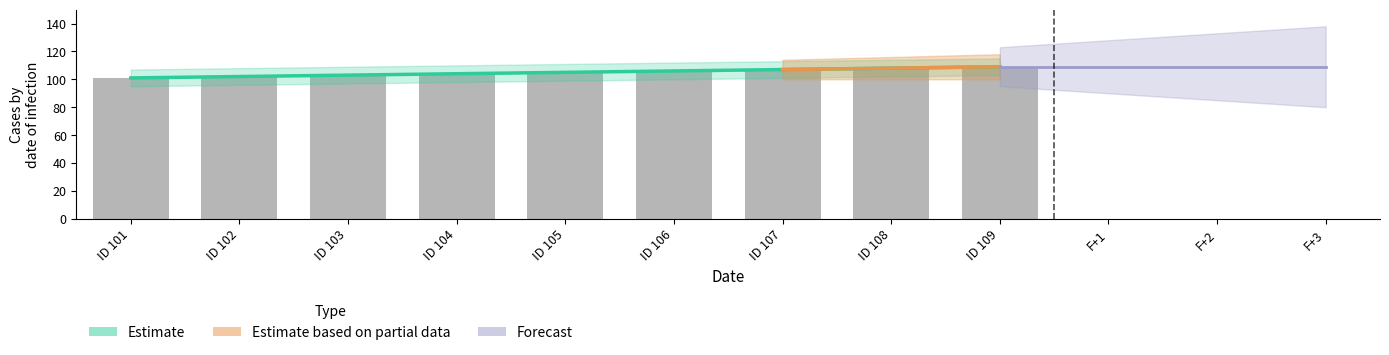

The chart shows a value of 105 at ID 105. True or false?

True